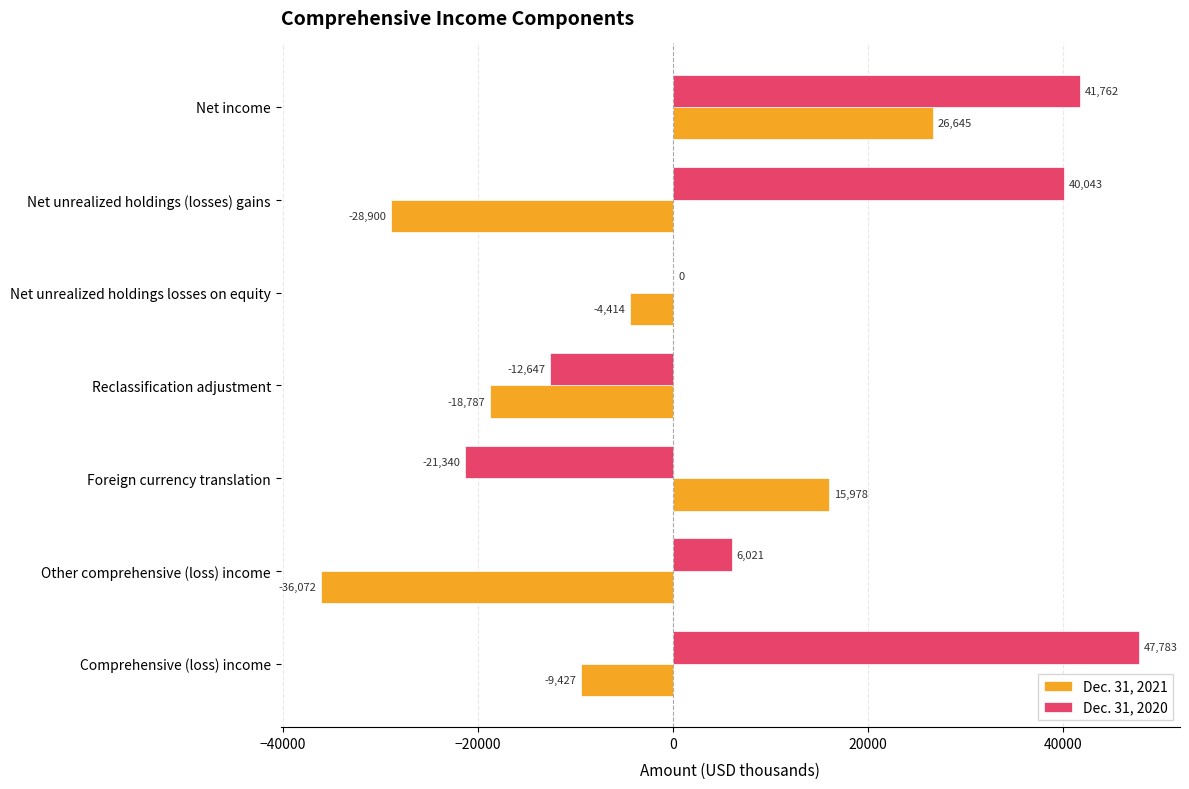

What is the highest value of the Dec. 31, 2020 series?

47783